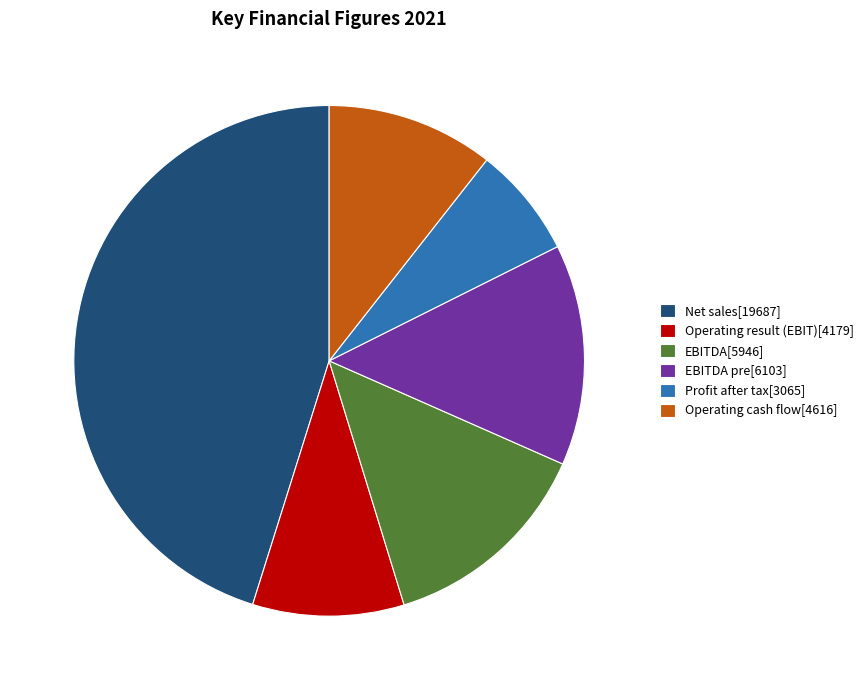

Is Operating cash flow[4616] the majority of the pie?

No